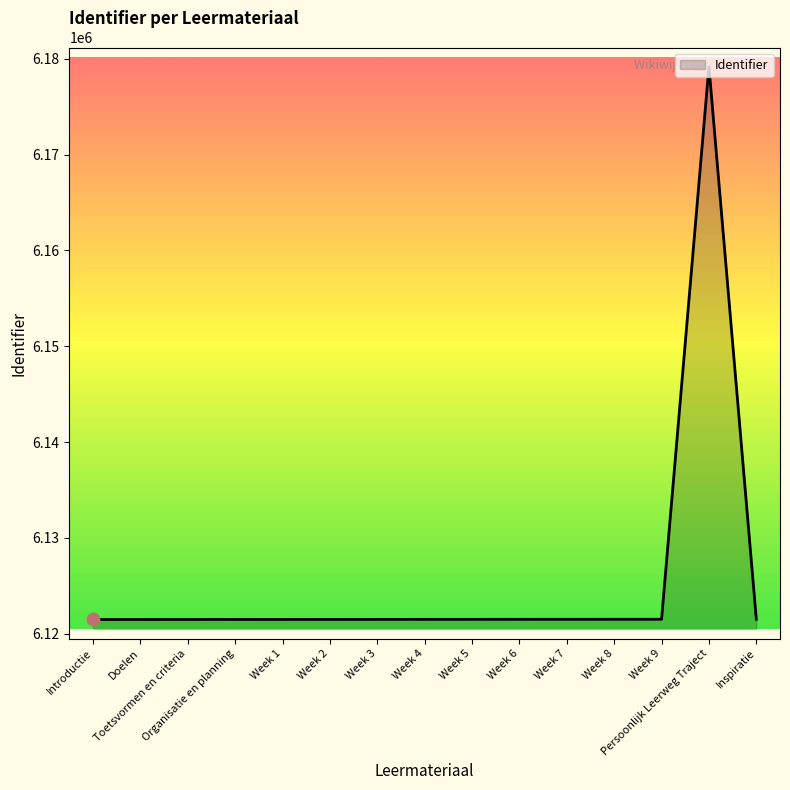

What is the ratio of the value at Week 2 to the value at Week 4?

1.0